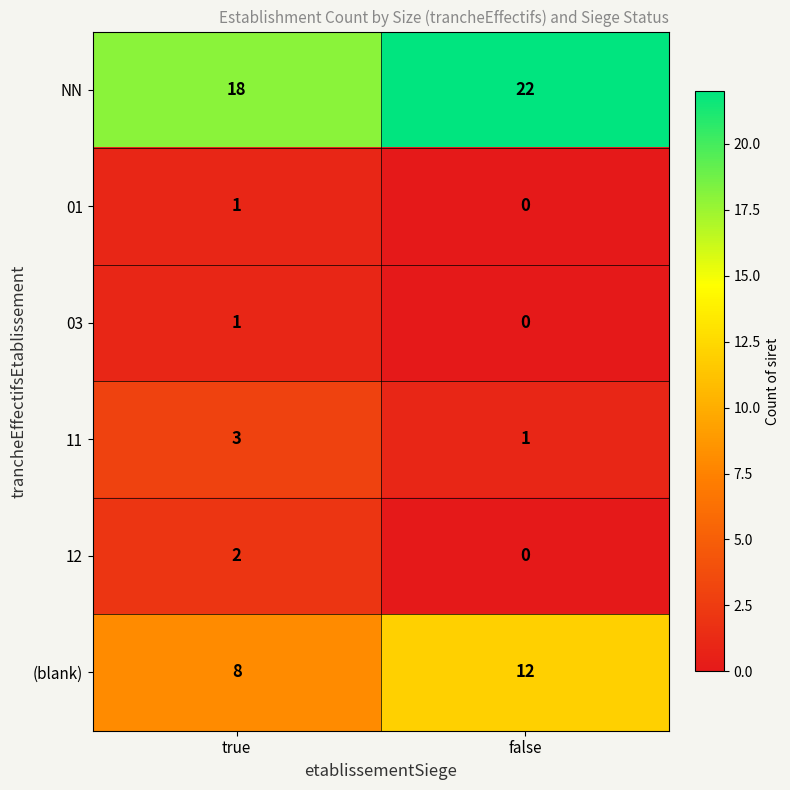

At how many categories does at least one series exceed 15?

2